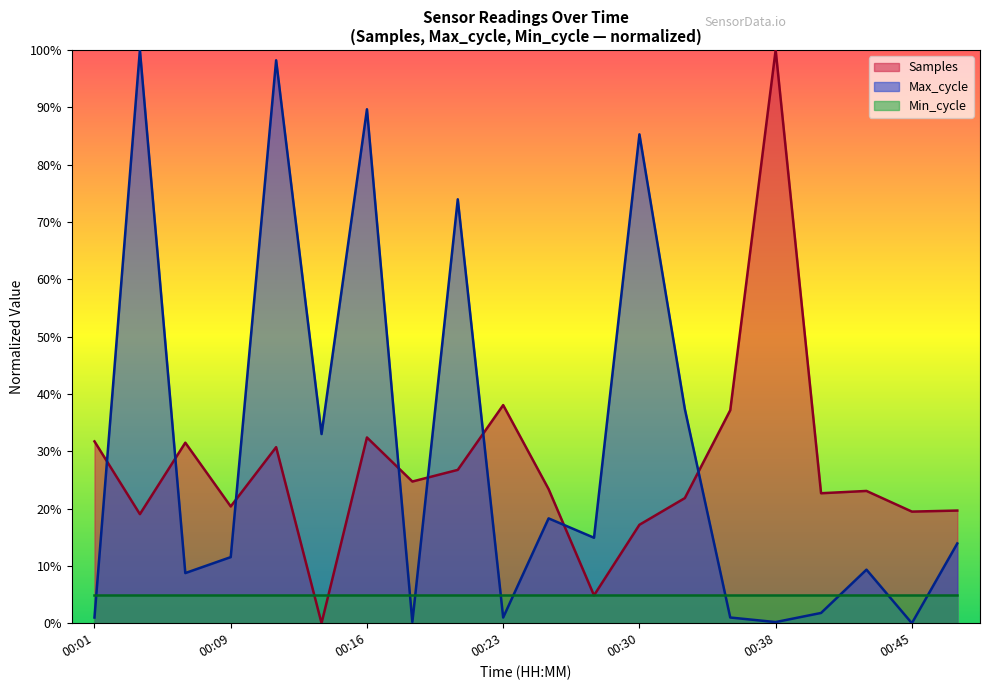

What is the difference between the Samples values at 00:18 and 00:26?

1.3